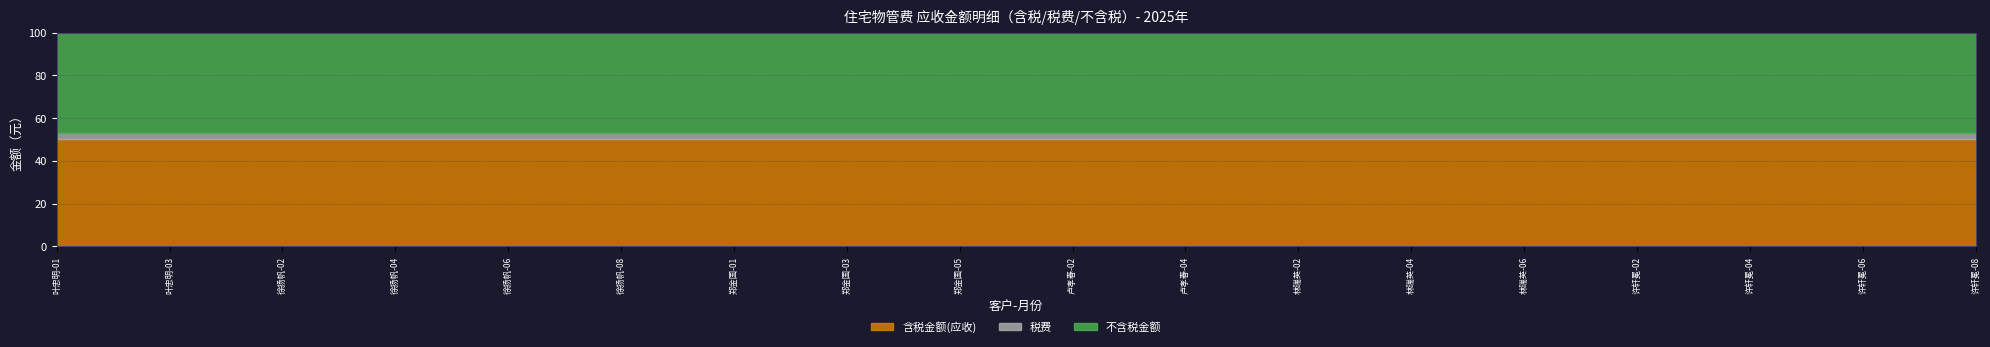

What is the label of the 23rd point from the right?

郑金国-01